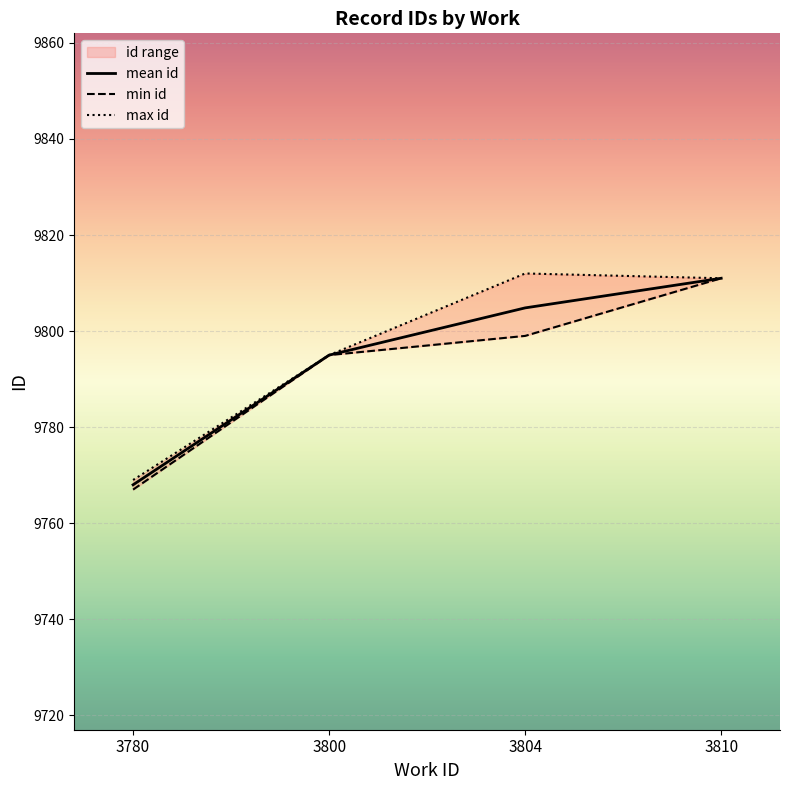

What is the minimum value shown in the chart?

9767.0